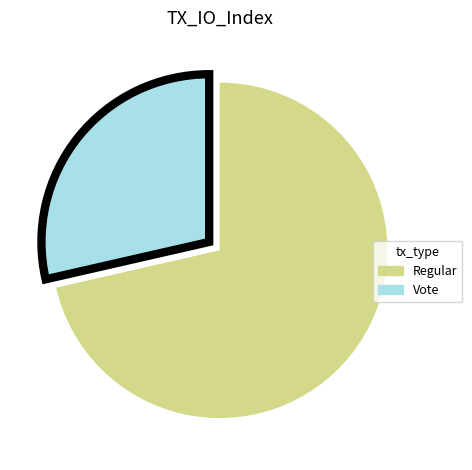

Is there any slice that represents more than half of the pie?

Yes